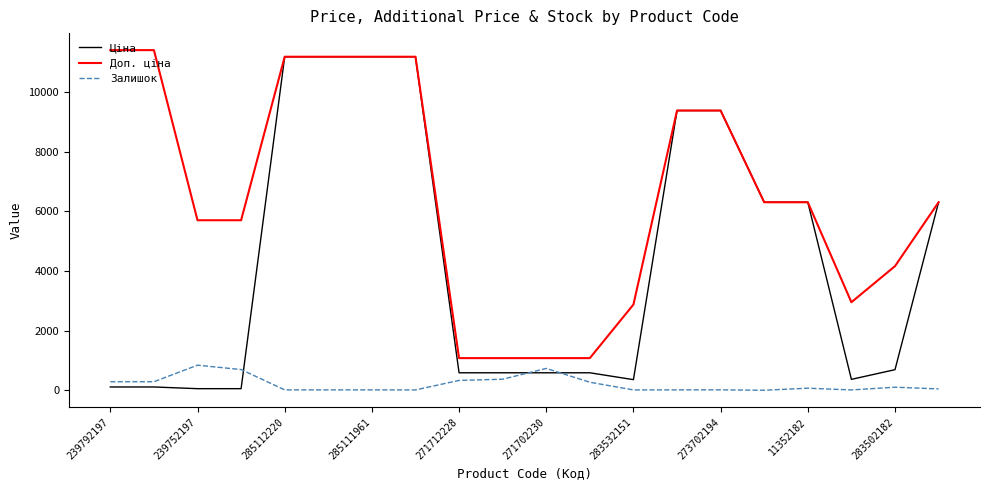

Which series has the largest total across all categories?

Доп. ціна